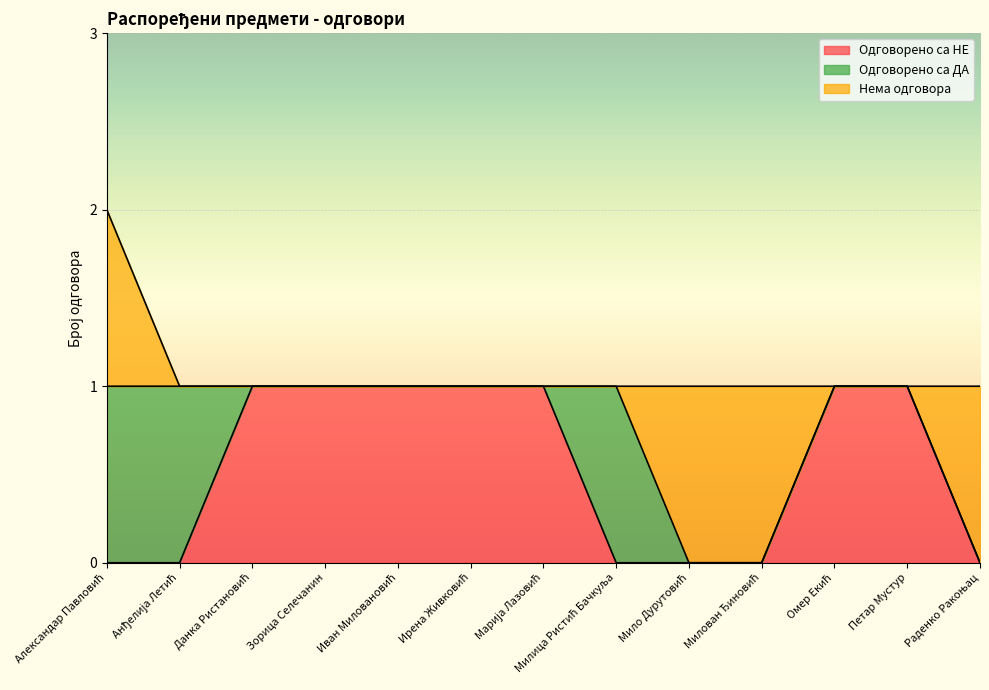

Which category has the highest value in the Одговорено са НЕ series?

Данка Ристановић